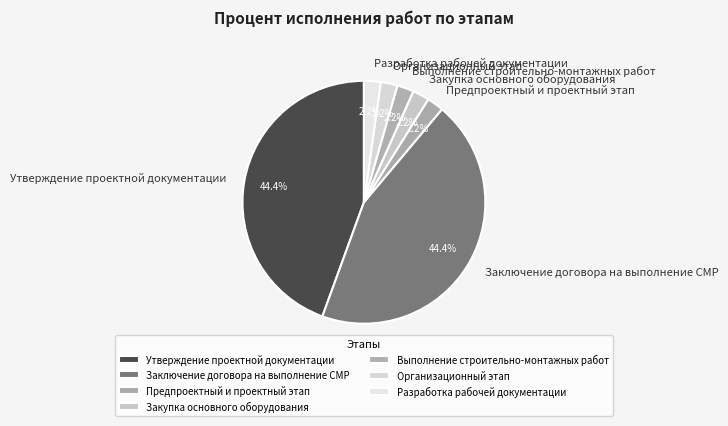

Which has a higher value, Утверждение проектной документации or Выполнение строительно-монтажных работ?

Утверждение проектной документации